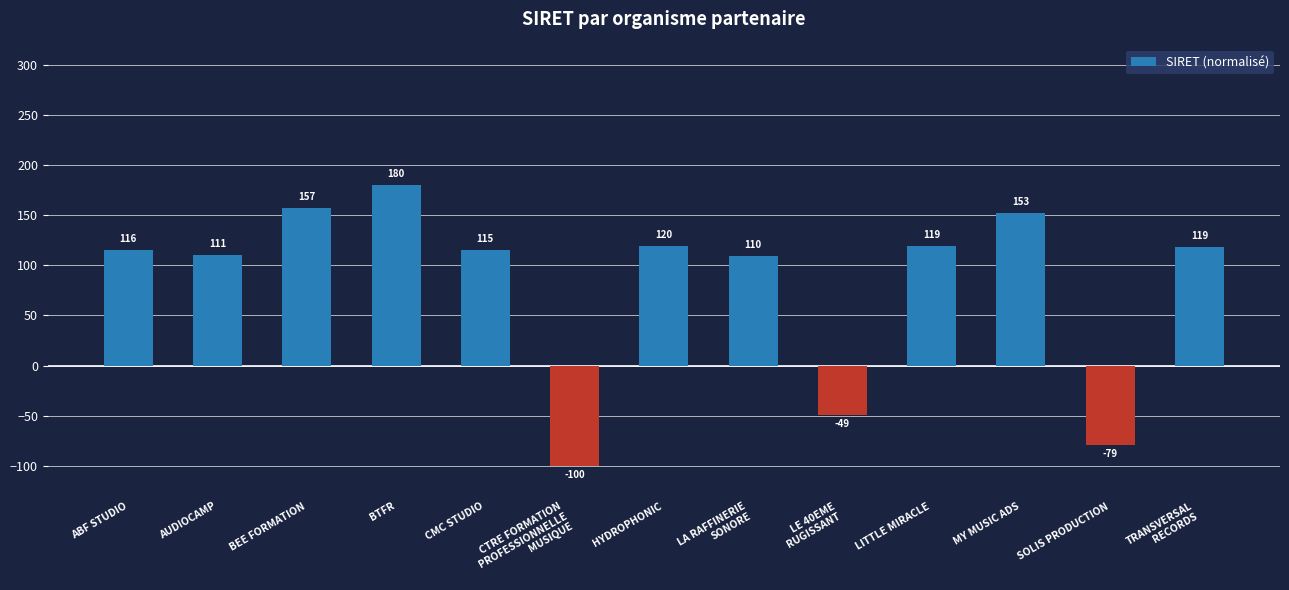

What is the label of the 7th bar from the left?

HYDROPHONIC